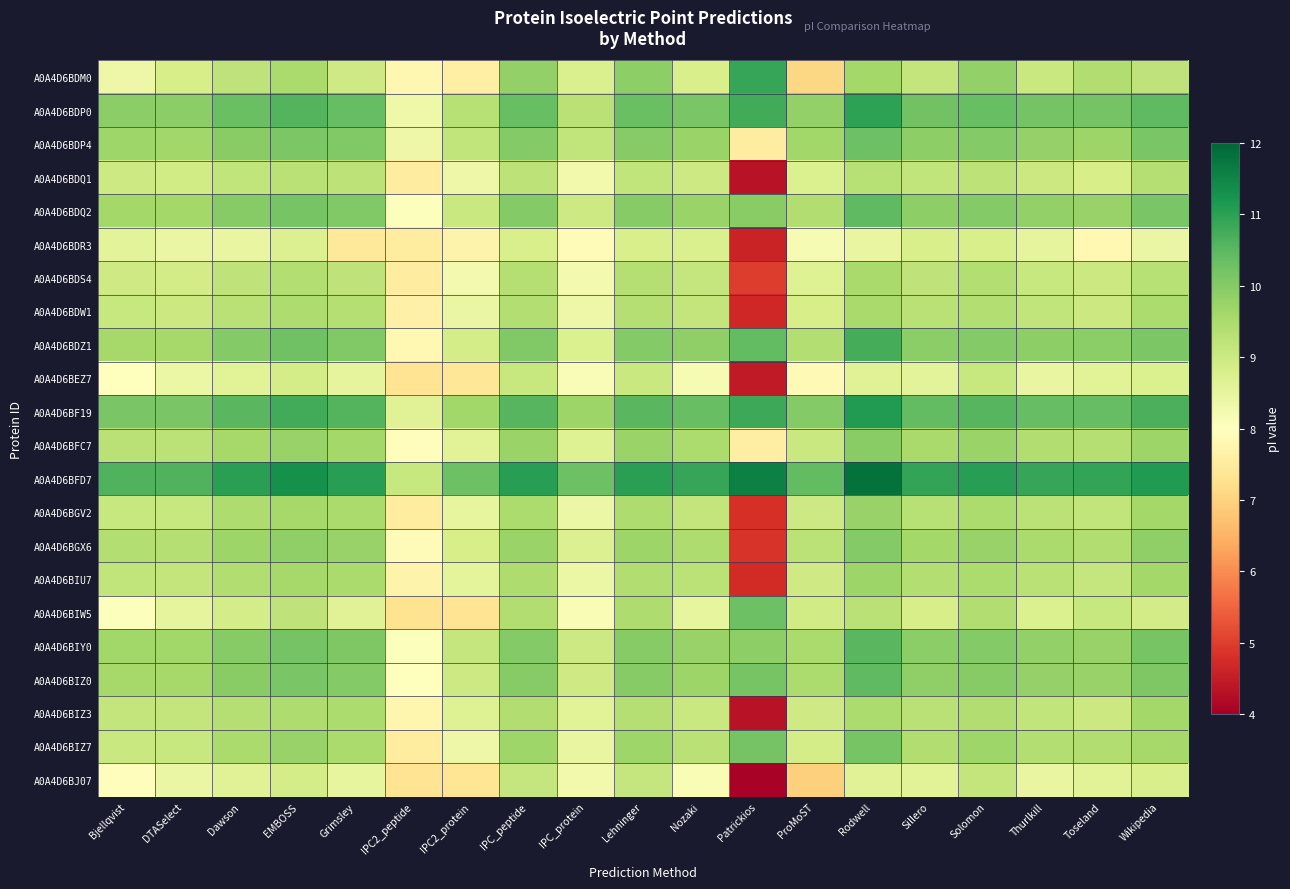

Reading left to right, extract all data points from this chart.

A0A4D6BDM0: Bjellqvist=8.3	DTASelect=8.8	Dawson=9.2	EMBOSS=9.5	Grimsley=8.9	IPC2_peptide=7.8	IPC2_protein=7.6	IPC_peptide=9.8	IPC_protein=8.8	Lehninger=9.9	Nozaki=8.8	Patrickios=10.9	ProMoST=7.1	Rodwell=9.6	Sillero=9.1	Solomon=9.8	Thurlkill=9.0	Toseland=9.4	Wikipedia=9.2
A0A4D6BDP0: Bjellqvist=9.9	DTASelect=9.9	Dawson=10.3	EMBOSS=10.6	Grimsley=10.4	IPC2_peptide=8.3	IPC2_protein=9.3	IPC_peptide=10.4	IPC_protein=9.3	Lehninger=10.3	Nozaki=10.1	Patrickios=10.8	ProMoST=9.8	Rodwell=11.0	Sillero=10.2	Solomon=10.4	Thurlkill=10.2	Toseland=10.2	Wikipedia=10.5
A0A4D6BDP4: Bjellqvist=9.7	DTASelect=9.6	Dawson=10.0	EMBOSS=10.1	Grimsley=10.0	IPC2_peptide=8.4	IPC2_protein=9.2	IPC_peptide=10.0	IPC_protein=9.2	Lehninger=10.0	Nozaki=9.7	Patrickios=7.6	ProMoST=9.6	Rodwell=10.3	Sillero=9.9	Solomon=10.0	Thurlkill=9.8	Toseland=9.7	Wikipedia=10.1
A0A4D6BDQ1: Bjellqvist=9.0	DTASelect=8.9	Dawson=9.2	EMBOSS=9.3	Grimsley=9.2	IPC2_peptide=7.6	IPC2_protein=8.4	IPC_peptide=9.2	IPC_protein=8.3	Lehninger=9.2	Nozaki=9.0	Patrickios=4.3	ProMoST=8.7	Rodwell=9.3	Sillero=9.2	Solomon=9.2	Thurlkill=9.0	Toseland=8.8	Wikipedia=9.4
A0A4D6BDQ2: Bjellqvist=9.6	DTASelect=9.6	Dawson=10.0	EMBOSS=10.2	Grimsley=10.1	IPC2_peptide=8.0	IPC2_protein=9.0	IPC_peptide=10.0	IPC_protein=9.0	Lehninger=10.0	Nozaki=9.7	Patrickios=9.9	ProMoST=9.4	Rodwell=10.5	Sillero=9.9	Solomon=10.0	Thurlkill=9.8	Toseland=9.8	Wikipedia=10.1
A0A4D6BDR3: Bjellqvist=8.6	DTASelect=8.4	Dawson=8.5	EMBOSS=8.7	Grimsley=7.5	IPC2_peptide=7.5	IPC2_protein=7.7	IPC_peptide=8.8	IPC_protein=7.9	Lehninger=8.8	Nozaki=8.8	Patrickios=4.6	ProMoST=8.2	Rodwell=8.5	Sillero=8.8	Solomon=8.8	Thurlkill=8.5	Toseland=7.8	Wikipedia=8.4
A0A4D6BDS4: Bjellqvist=8.9	DTASelect=8.9	Dawson=9.2	EMBOSS=9.4	Grimsley=9.2	IPC2_peptide=7.5	IPC2_protein=8.2	IPC_peptide=9.4	IPC_protein=8.2	Lehninger=9.4	Nozaki=9.1	Patrickios=5.0	ProMoST=8.7	Rodwell=9.5	Sillero=9.2	Solomon=9.4	Thurlkill=9.1	Toseland=9.0	Wikipedia=9.3
A0A4D6BDW1: Bjellqvist=9.1	DTASelect=9.0	Dawson=9.3	EMBOSS=9.5	Grimsley=9.4	IPC2_peptide=7.6	IPC2_protein=8.4	IPC_peptide=9.4	IPC_protein=8.3	Lehninger=9.4	Nozaki=9.1	Patrickios=4.7	ProMoST=8.8	Rodwell=9.5	Sillero=9.3	Solomon=9.4	Thurlkill=9.2	Toseland=9.0	Wikipedia=9.5
A0A4D6BDZ1: Bjellqvist=9.6	DTASelect=9.6	Dawson=10.0	EMBOSS=10.3	Grimsley=10.0	IPC2_peptide=7.8	IPC2_protein=8.9	IPC_peptide=10.0	IPC_protein=8.7	Lehninger=10.0	Nozaki=9.9	Patrickios=10.4	ProMoST=9.4	Rodwell=10.7	Sillero=9.9	Solomon=10.0	Thurlkill=9.9	Toseland=9.9	Wikipedia=10.1
A0A4D6BEZ7: Bjellqvist=8.0	DTASelect=8.4	Dawson=8.6	EMBOSS=8.9	Grimsley=8.5	IPC2_peptide=7.3	IPC2_protein=7.4	IPC_peptide=9.1	IPC_protein=8.1	Lehninger=9.0	Nozaki=8.2	Patrickios=4.4	ProMoST=7.9	Rodwell=8.6	Sillero=8.6	Solomon=9.1	Thurlkill=8.5	Toseland=8.6	Wikipedia=8.7
A0A4D6BF19: Bjellqvist=10.1	DTASelect=10.1	Dawson=10.5	EMBOSS=10.8	Grimsley=10.6	IPC2_peptide=8.6	IPC2_protein=9.6	IPC_peptide=10.6	IPC_protein=9.7	Lehninger=10.5	Nozaki=10.3	Patrickios=10.8	ProMoST=10.0	Rodwell=11.1	Sillero=10.4	Solomon=10.6	Thurlkill=10.4	Toseland=10.4	Wikipedia=10.7
A0A4D6BFC7: Bjellqvist=9.3	DTASelect=9.3	Dawson=9.6	EMBOSS=9.8	Grimsley=9.6	IPC2_peptide=8.0	IPC2_protein=8.6	IPC_peptide=9.7	IPC_protein=8.7	Lehninger=9.7	Nozaki=9.5	Patrickios=7.6	ProMoST=9.0	Rodwell=10.0	Sillero=9.5	Solomon=9.7	Thurlkill=9.4	Toseland=9.4	Wikipedia=9.7
A0A4D6BFD7: Bjellqvist=10.6	DTASelect=10.6	Dawson=11.0	EMBOSS=11.3	Grimsley=11.0	IPC2_peptide=9.1	IPC2_protein=10.3	IPC_peptide=11.1	IPC_protein=10.3	Lehninger=11.0	Nozaki=10.9	Patrickios=11.6	ProMoST=10.4	Rodwell=11.8	Sillero=10.9	Solomon=11.0	Thurlkill=10.9	Toseland=10.9	Wikipedia=11.1
A0A4D6BGV2: Bjellqvist=9.1	DTASelect=9.1	Dawson=9.4	EMBOSS=9.6	Grimsley=9.5	IPC2_peptide=7.5	IPC2_protein=8.5	IPC_peptide=9.5	IPC_protein=8.4	Lehninger=9.4	Nozaki=9.1	Patrickios=4.8	ProMoST=9.0	Rodwell=9.8	Sillero=9.3	Solomon=9.5	Thurlkill=9.3	Toseland=9.2	Wikipedia=9.6
A0A4D6BGX6: Bjellqvist=9.4	DTASelect=9.4	Dawson=9.7	EMBOSS=9.9	Grimsley=9.8	IPC2_peptide=7.9	IPC2_protein=8.8	IPC_peptide=9.7	IPC_protein=8.7	Lehninger=9.7	Nozaki=9.4	Patrickios=4.9	ProMoST=9.3	Rodwell=10.0	Sillero=9.6	Solomon=9.8	Thurlkill=9.5	Toseland=9.4	Wikipedia=9.9
A0A4D6BIU7: Bjellqvist=9.2	DTASelect=9.1	Dawson=9.4	EMBOSS=9.6	Grimsley=9.5	IPC2_peptide=7.7	IPC2_protein=8.5	IPC_peptide=9.5	IPC_protein=8.4	Lehninger=9.4	Nozaki=9.3	Patrickios=4.7	ProMoST=8.9	Rodwell=9.7	Sillero=9.4	Solomon=9.5	Thurlkill=9.3	Toseland=9.1	Wikipedia=9.6
A0A4D6BIW5: Bjellqvist=8.1	DTASelect=8.5	Dawson=8.9	EMBOSS=9.2	Grimsley=8.7	IPC2_peptide=7.3	IPC2_protein=7.3	IPC_peptide=9.4	IPC_protein=8.2	Lehninger=9.4	Nozaki=8.5	Patrickios=10.3	ProMoST=8.9	Rodwell=9.3	Sillero=8.8	Solomon=9.4	Thurlkill=8.7	Toseland=9.1	Wikipedia=8.9
A0A4D6BIY0: Bjellqvist=9.6	DTASelect=9.6	Dawson=10.0	EMBOSS=10.2	Grimsley=10.1	IPC2_peptide=8.1	IPC2_protein=9.1	IPC_peptide=10.0	IPC_protein=9.0	Lehninger=10.0	Nozaki=9.8	Patrickios=9.9	ProMoST=9.5	Rodwell=10.5	Sillero=9.9	Solomon=10.0	Thurlkill=9.8	Toseland=9.8	Wikipedia=10.2
A0A4D6BIZ0: Bjellqvist=9.6	DTASelect=9.6	Dawson=9.9	EMBOSS=10.1	Grimsley=10.0	IPC2_peptide=8.0	IPC2_protein=9.0	IPC_peptide=10.0	IPC_protein=8.9	Lehninger=10.0	Nozaki=9.7	Patrickios=10.2	ProMoST=9.5	Rodwell=10.5	Sillero=9.9	Solomon=10.0	Thurlkill=9.8	Toseland=9.8	Wikipedia=10.1
A0A4D6BIZ3: Bjellqvist=9.2	DTASelect=9.1	Dawson=9.4	EMBOSS=9.5	Grimsley=9.5	IPC2_peptide=7.8	IPC2_protein=8.7	IPC_peptide=9.4	IPC_protein=8.6	Lehninger=9.4	Nozaki=9.0	Patrickios=4.3	ProMoST=8.9	Rodwell=9.5	Sillero=9.3	Solomon=9.4	Thurlkill=9.2	Toseland=9.0	Wikipedia=9.6
A0A4D6BIZ7: Bjellqvist=9.0	DTASelect=9.1	Dawson=9.5	EMBOSS=9.8	Grimsley=9.5	IPC2_peptide=7.5	IPC2_protein=8.3	IPC_peptide=9.7	IPC_protein=8.4	Lehninger=9.7	Nozaki=9.3	Patrickios=10.2	ProMoST=8.9	Rodwell=10.2	Sillero=9.4	Solomon=9.7	Thurlkill=9.4	Toseland=9.4	Wikipedia=9.6
A0A4D6BJ07: Bjellqvist=8.0	DTASelect=8.4	Dawson=8.7	EMBOSS=8.9	Grimsley=8.5	IPC2_peptide=7.3	IPC2_protein=7.4	IPC_peptide=9.1	IPC_protein=8.3	Lehninger=9.1	Nozaki=8.1	Patrickios=4.1	ProMoST=7.0	Rodwell=8.6	Sillero=8.6	Solomon=9.1	Thurlkill=8.4	Toseland=8.6	Wikipedia=8.8